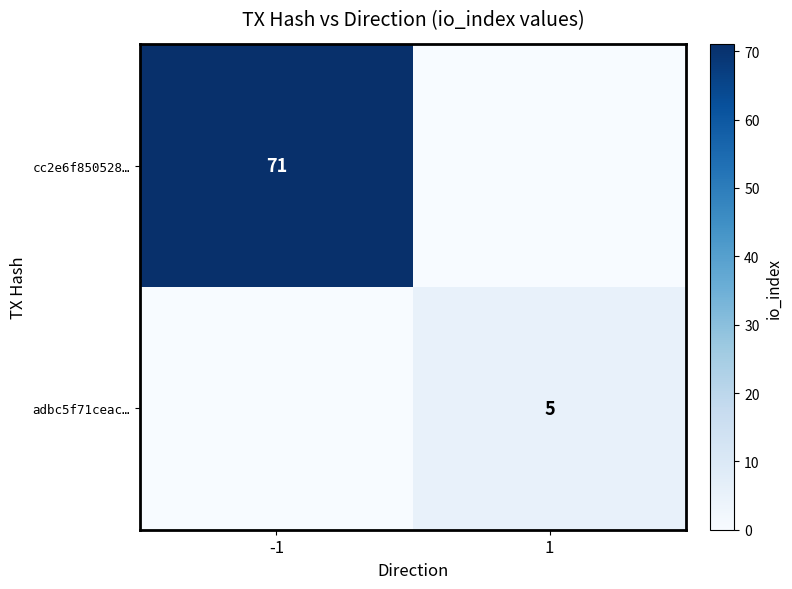

What is the total value across all series at -1?

71